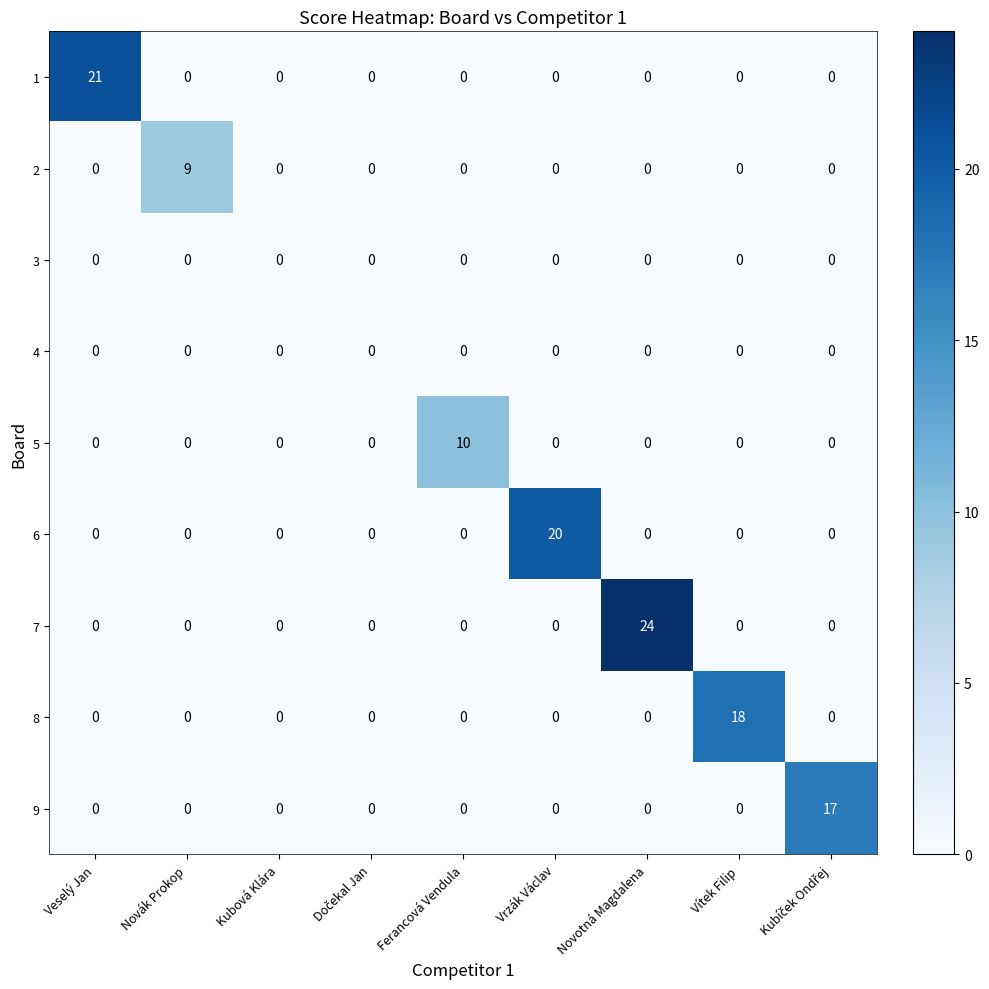

What is the greatest value displayed?

24